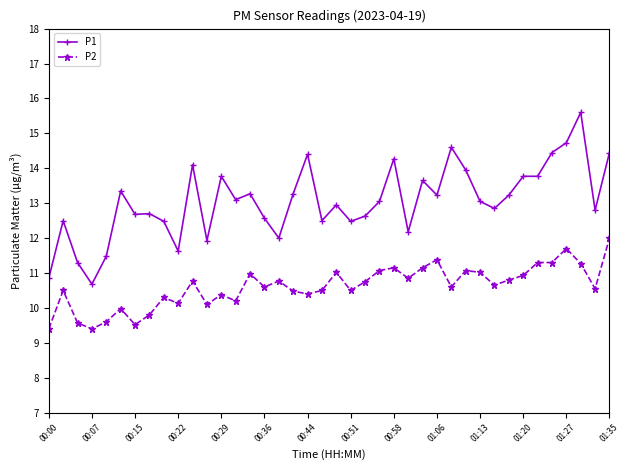

True or false: P1 and P2 cross at least once.

False